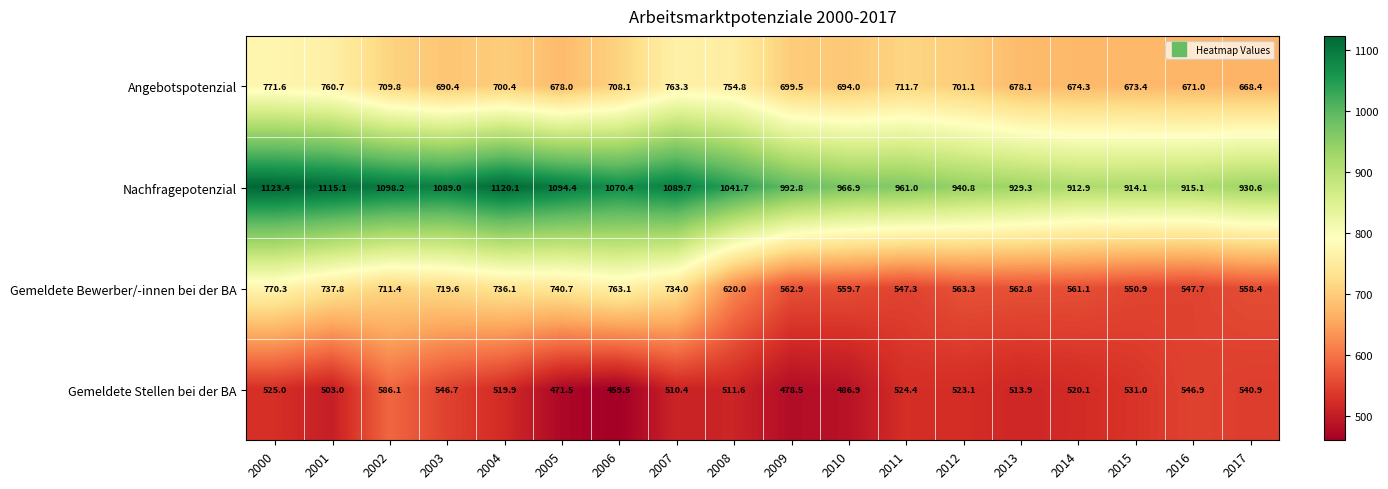

Rank the series at 2004 from lowest to highest value.

Gemeldete Stellen bei der BA, Angebotspotenzial, Gemeldete Bewerber/-innen bei der BA, Nachfragepotenzial